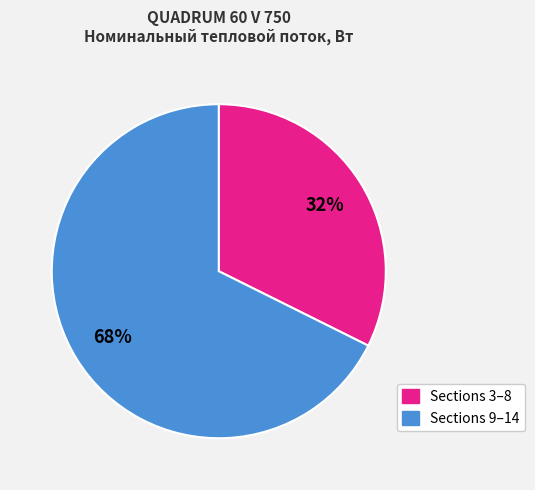

To the nearest percent, what is the average slice percentage?

50%